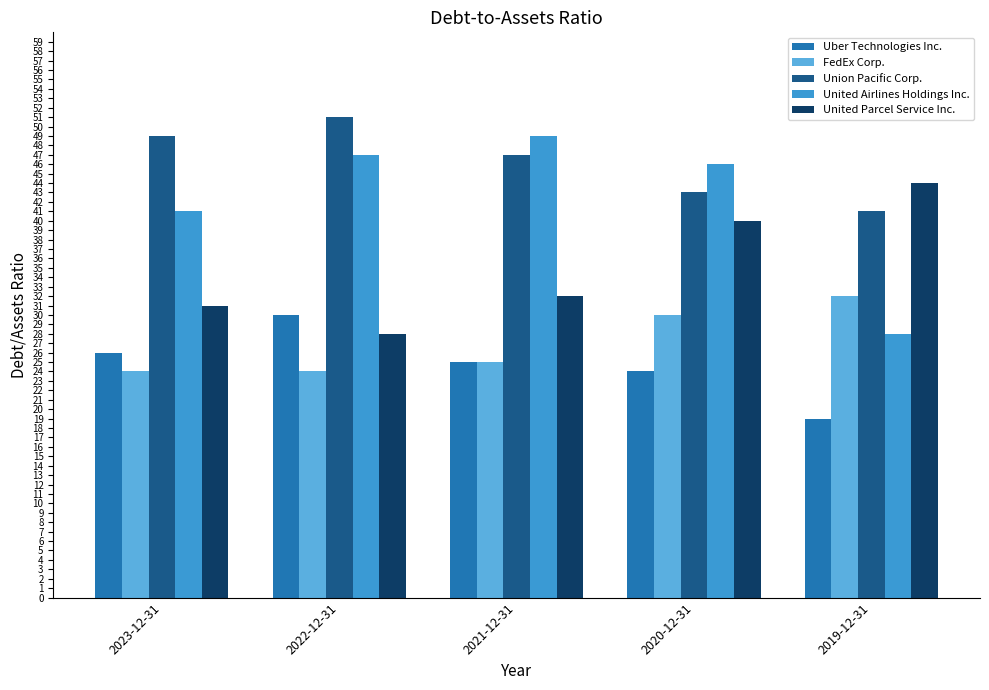

Which category has the highest value in the Uber Technologies Inc. series?

2022-12-31